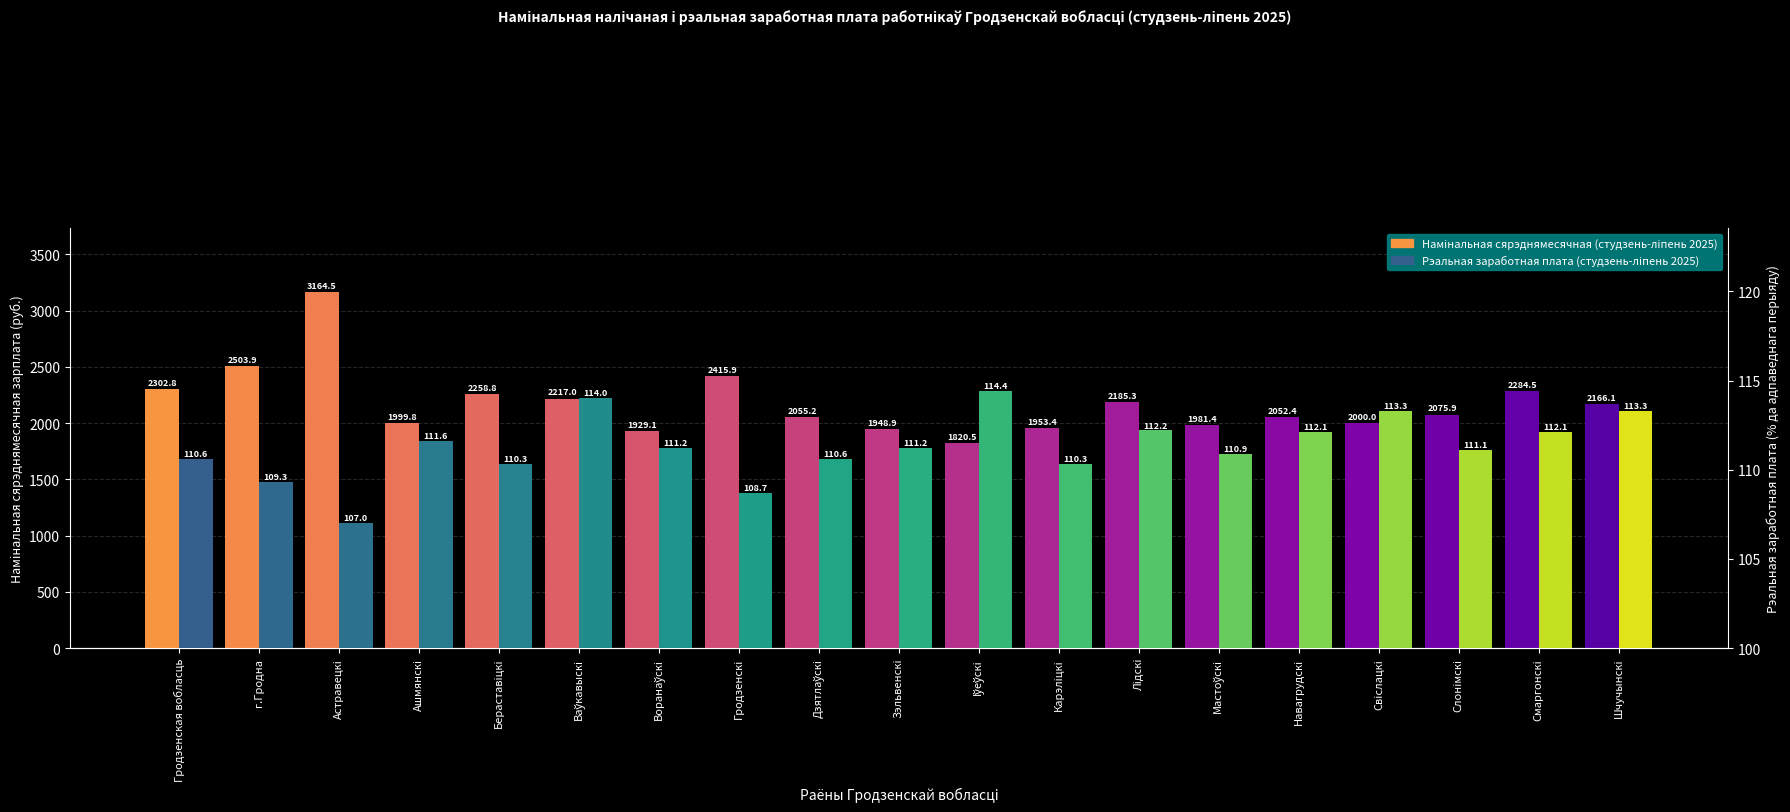

What is the sum of the Намiнальная сярэднямесячная (студзень-лiпень 2025) values at Лiдскi and г.Гродна?

4689.2